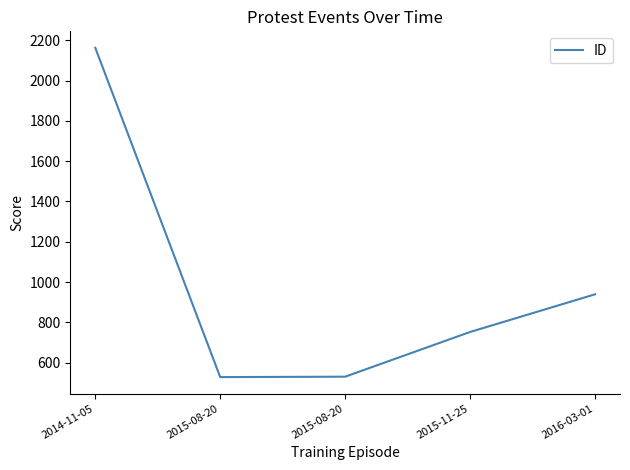

Does the chart have visible grid lines?

No